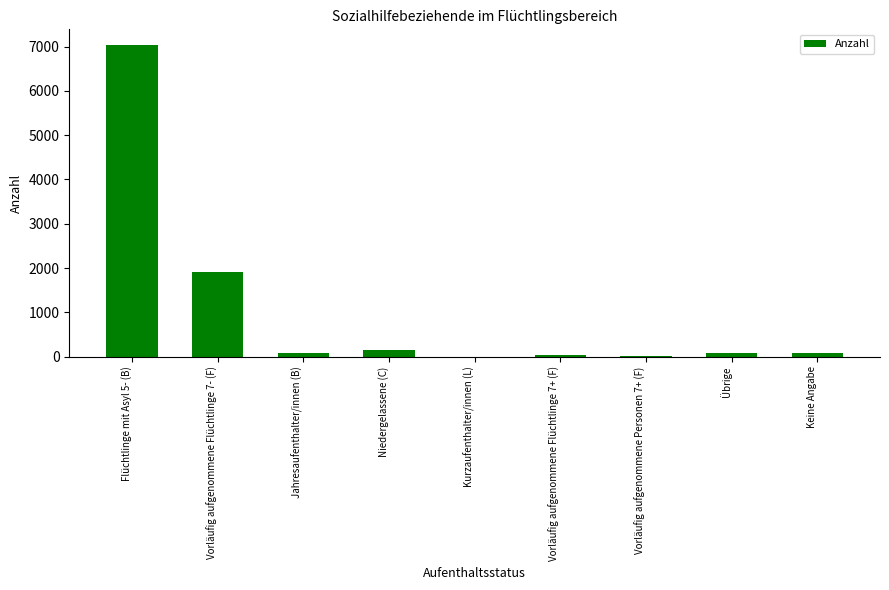

What is the sum of all values?

9376